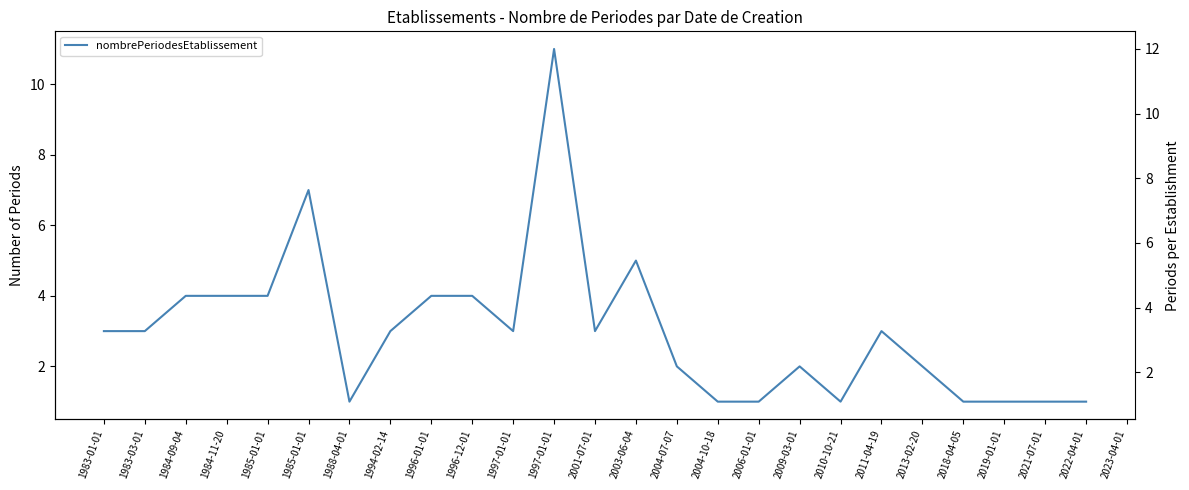

Does the chart display data point markers on the line(s)?

No